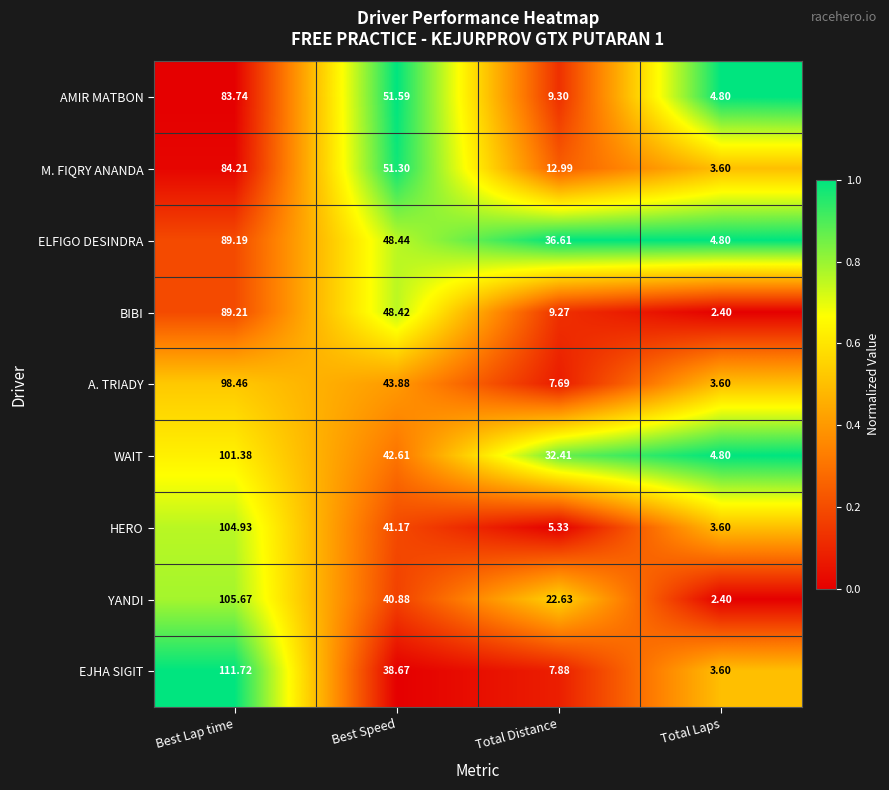

At which label is WAIT closest to 53?

Best Speed